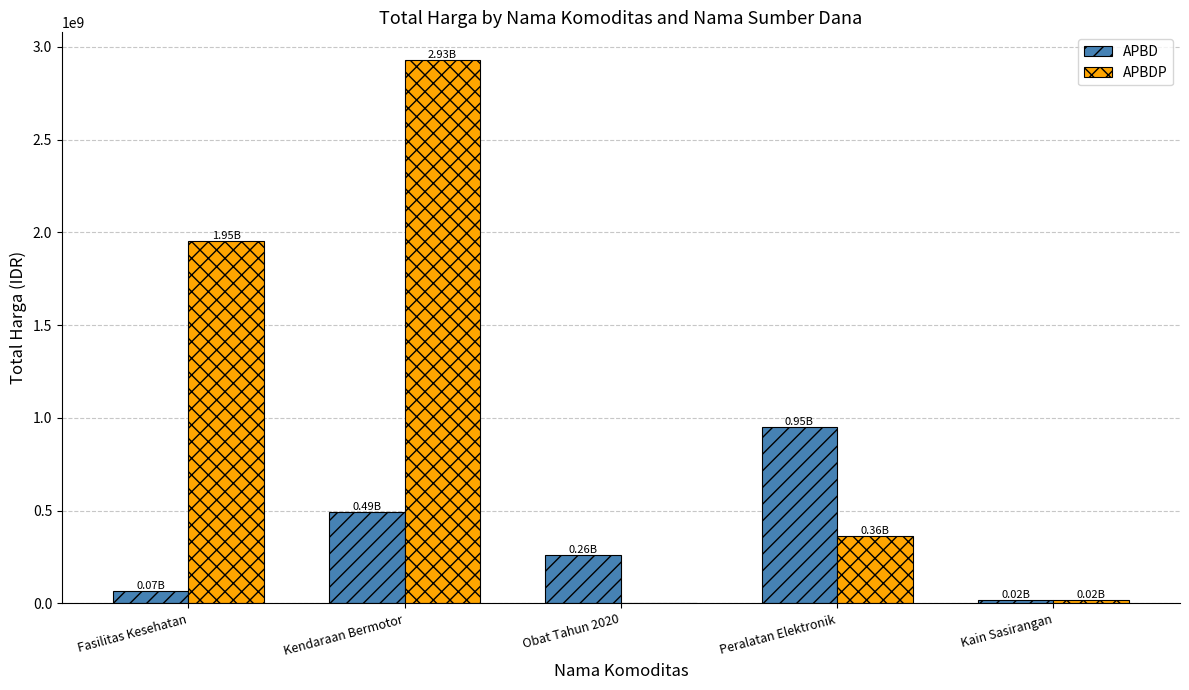

What is the sum of all APBDP values?

5266113740